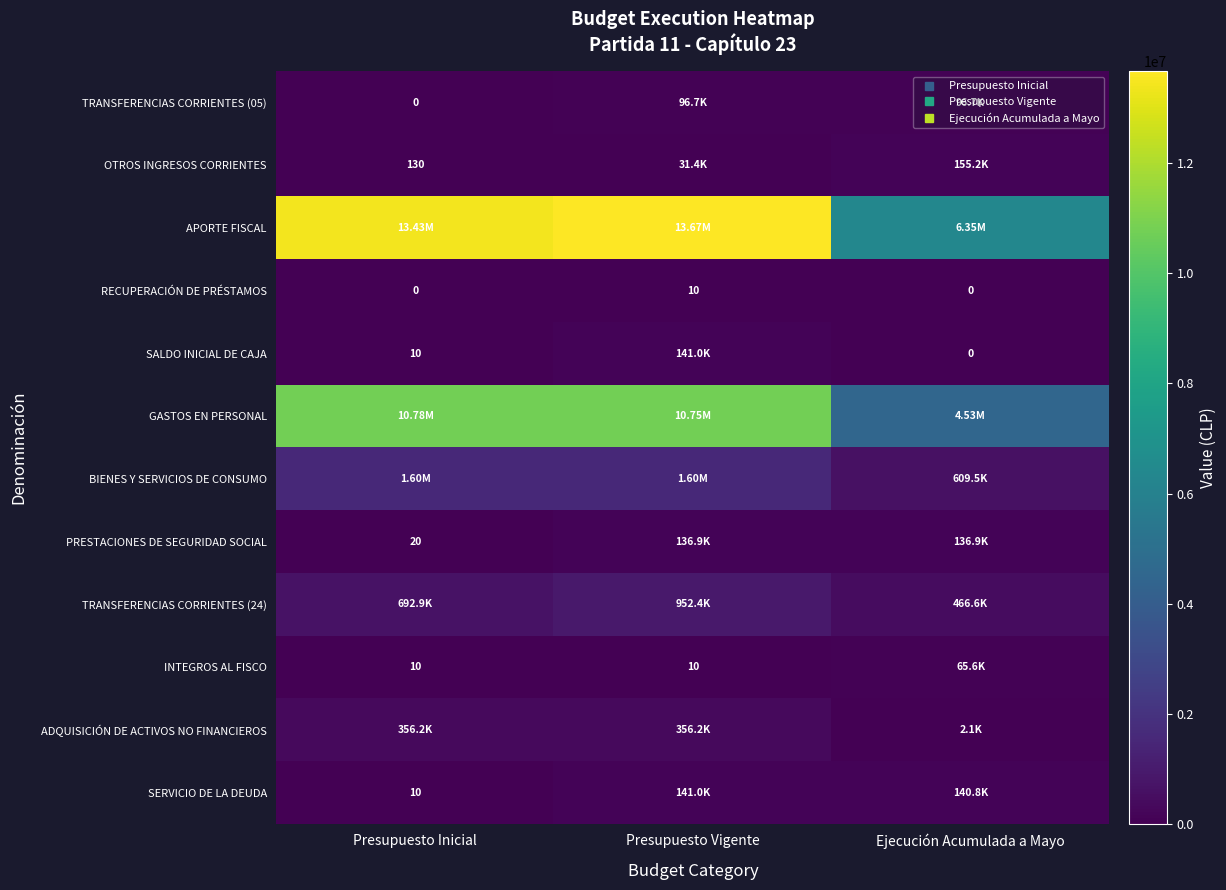

How many values in the APORTE FISCAL series exceed 13430025?

1